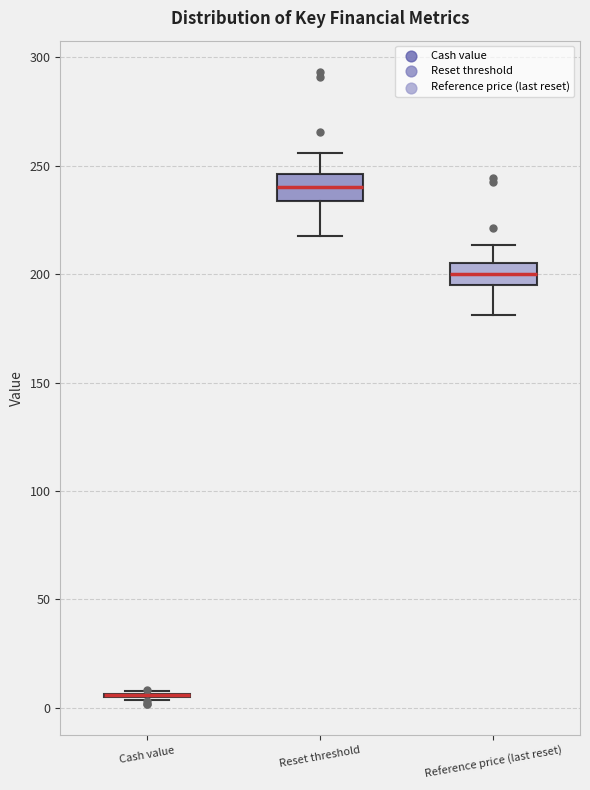

Reading left to right, transcribe this box plot: for each box, give where its median line is, the range the box spans, and where its two whiskers end, as read against the y-axis. The values are not printed on the chart, so give them approximately, as read against the axis.

Cash value: box collapsed to a line at 5, whiskers 5 to 10
Reset threshold: median 240, box 235 to 245, whiskers 220 to 255
Reference price (last reset): median 200, box 195 to 205, whiskers 180 to 215